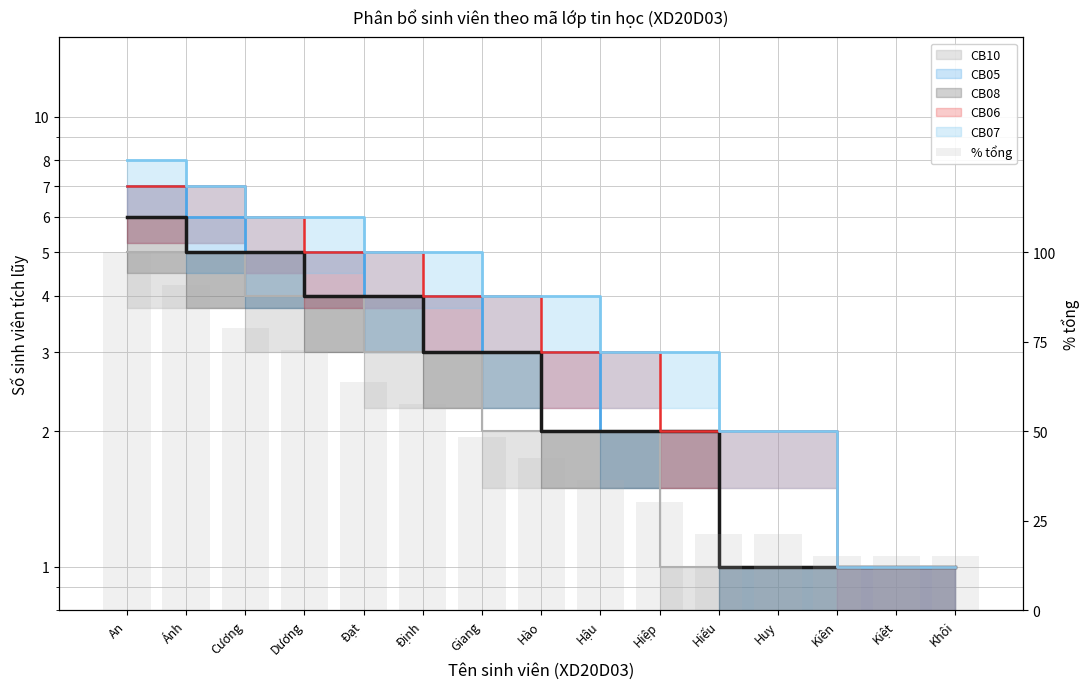

List the labels in order of value, smallest first.

Kiên, Kiệt, Khôi, Hiếu, Huy, Hiệp, Hậu, Hào, Giang, Định, Đạt, Dương, Cương, Ánh, An